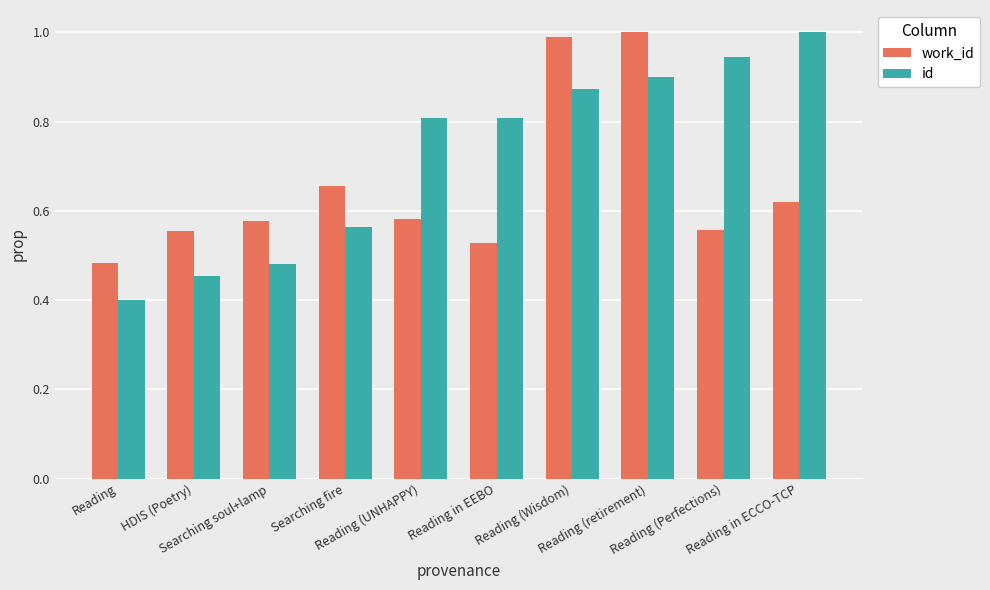

At which category is the sum across all series the highest?

Reading (retirement)